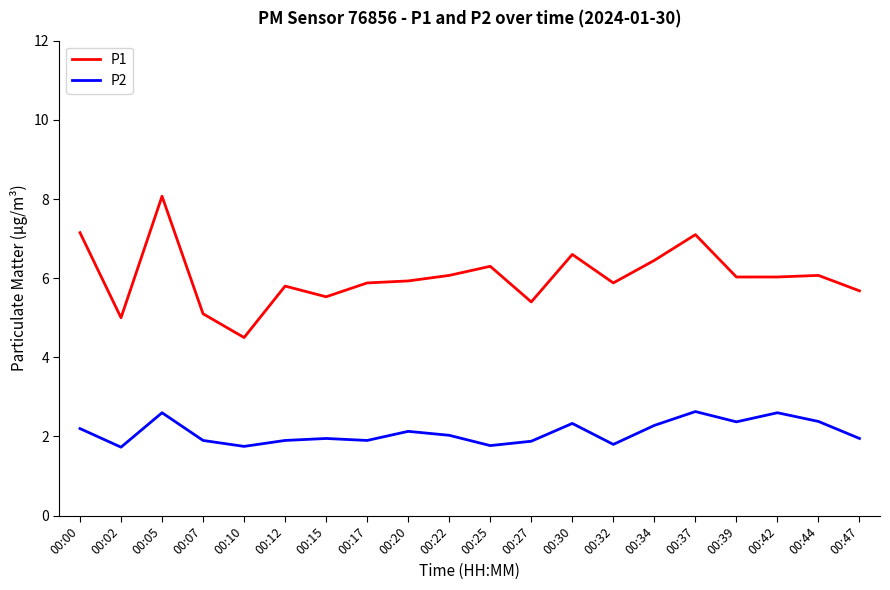

What value does the P1 series have at 00:27?

5.4